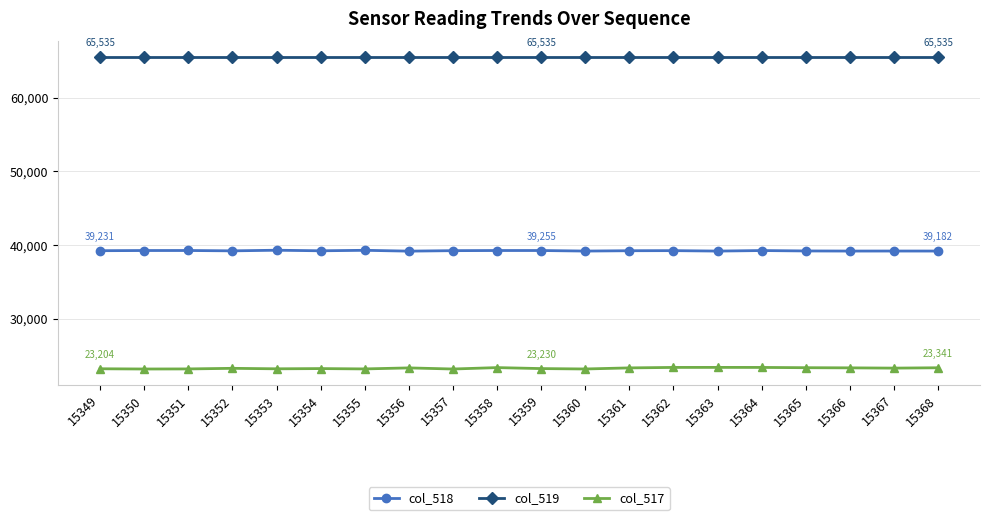

Rank the series at 15357 from lowest to highest value.

col_517, col_518, col_519